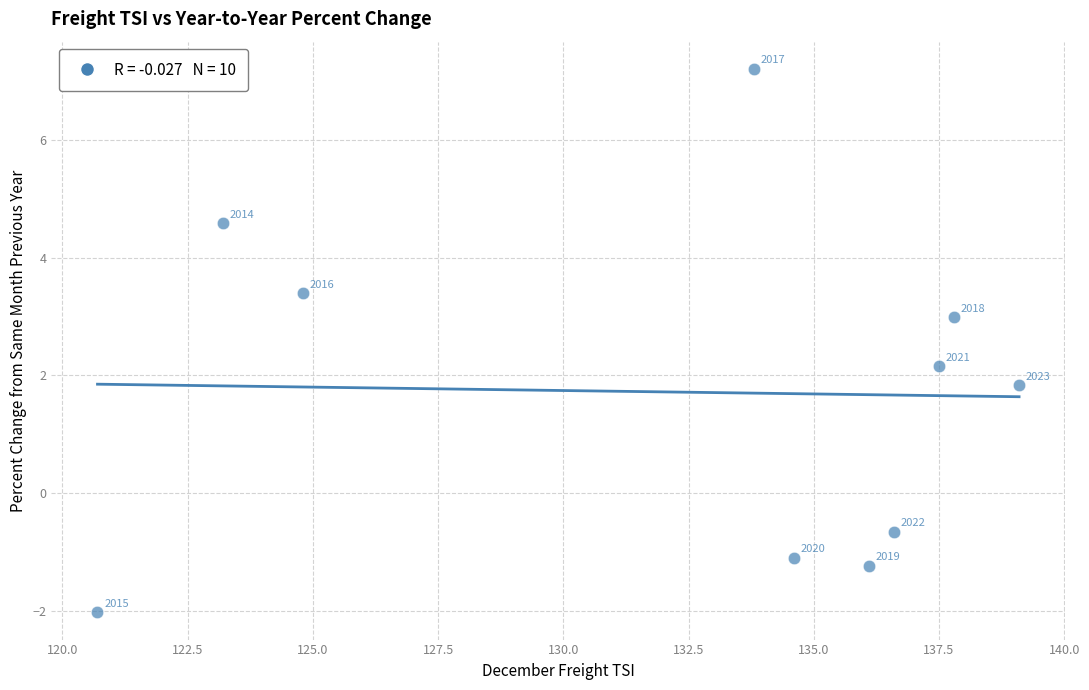

What is the average Y value?

1.7